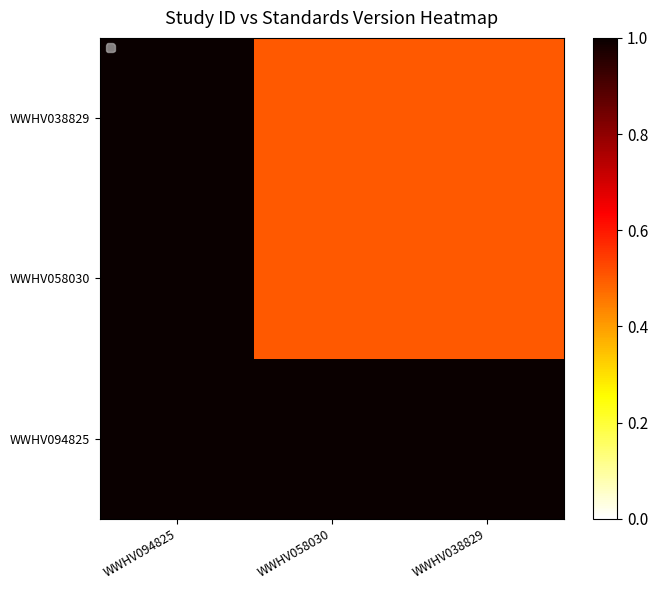

Which category has the highest value in the WWHV094825 series?

WWHV094825